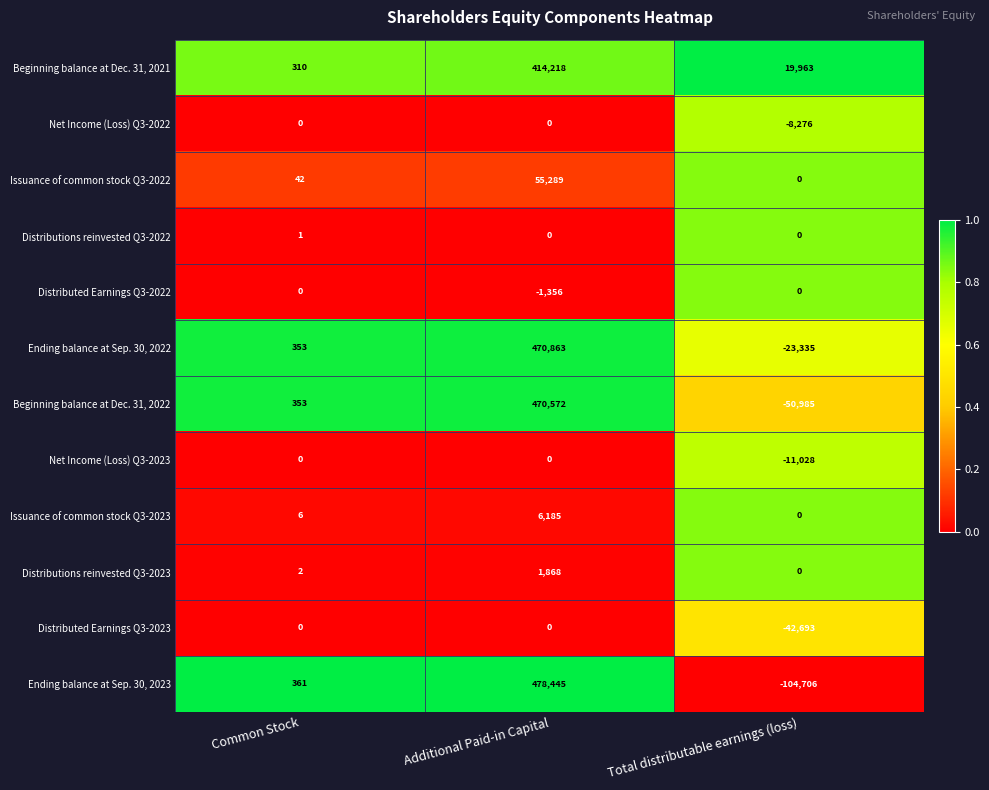

The Distributions reinvested Q3-2022 series shows 0 at Total distributable earnings (loss). True or false?

True